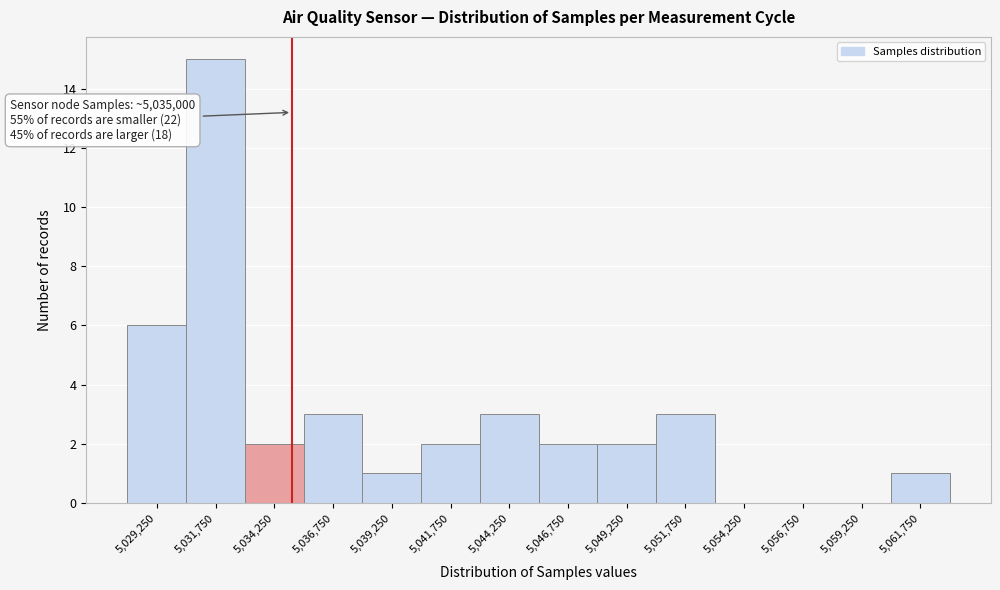

Which range on the x-axis has the tallest bar?

5030500 to 5033000